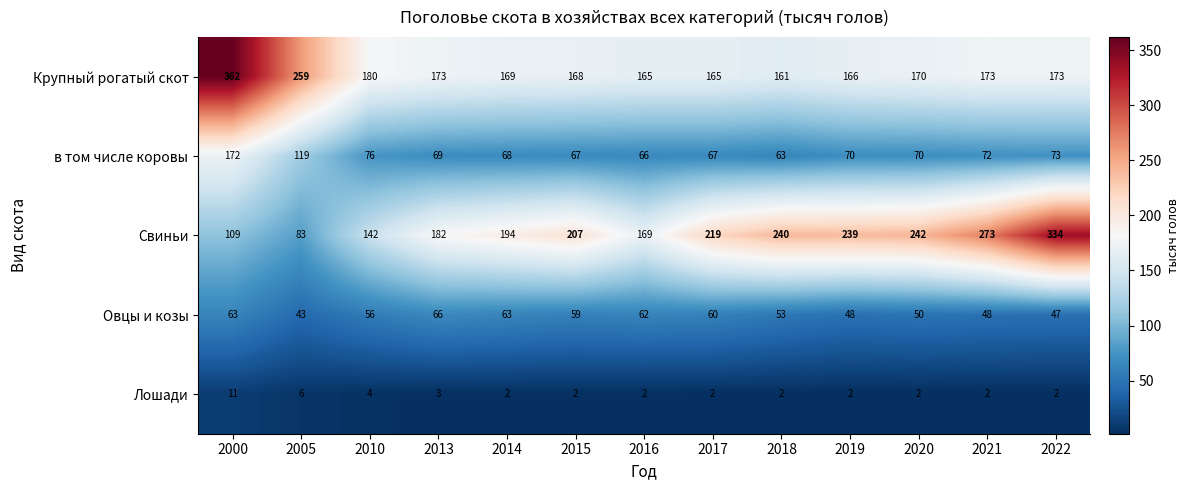

True or false: Лошади has a value of 6 at 2005.

True